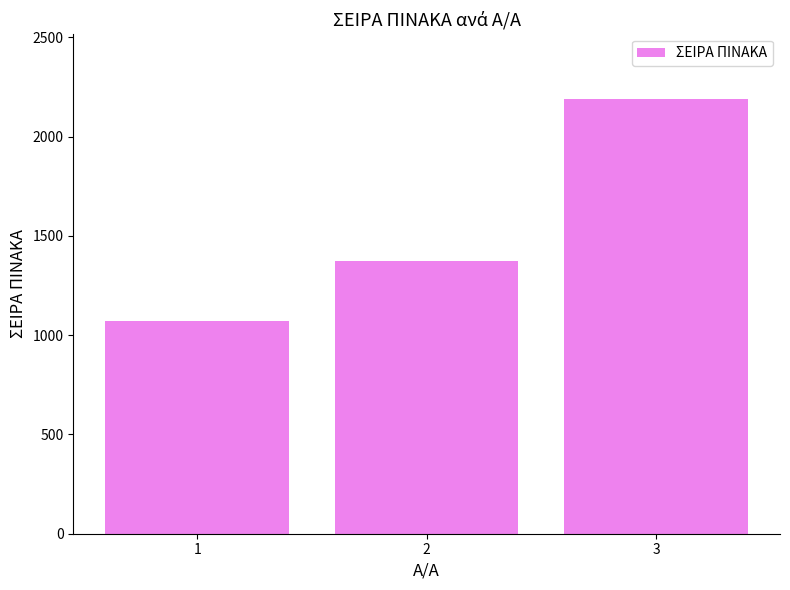

List the labels in order of value, largest first.

3, 2, 1